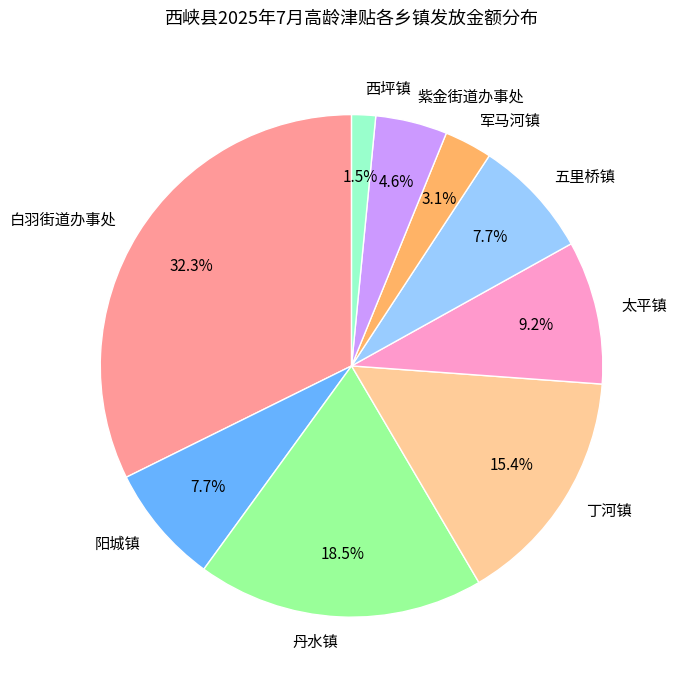

To the nearest percent, what portion does 五里桥镇 represent?

8%